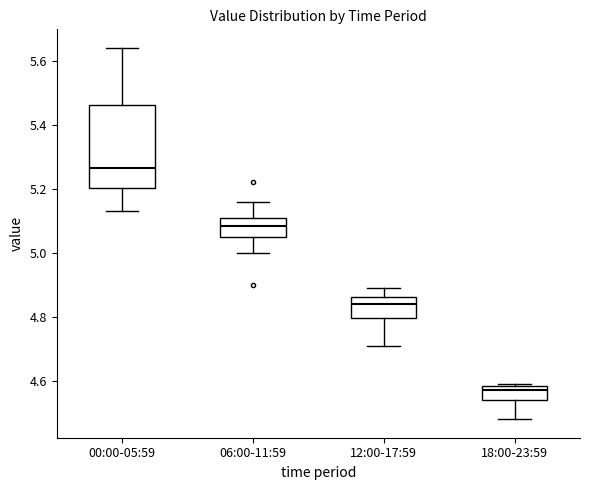

Reading left to right, transcribe this box plot: for each box, give where its median line is, the range the box spans, and where its two whiskers end, as read against the y-axis. The values are not printed on the chart, so give them approximately, as read against the axis.

00:00-05:59: median 5.26, box 5.20 to 5.46, whiskers 5.14 to 5.64
06:00-11:59: median 5.08, box 5.06 to 5.12, whiskers 5.00 to 5.16
12:00-17:59: median 4.84, box 4.80 to 4.86, whiskers 4.72 to 4.90
18:00-23:59: median 4.58 (just below the box's upper edge), box 4.54 to 4.58, whiskers 4.48 to 4.60